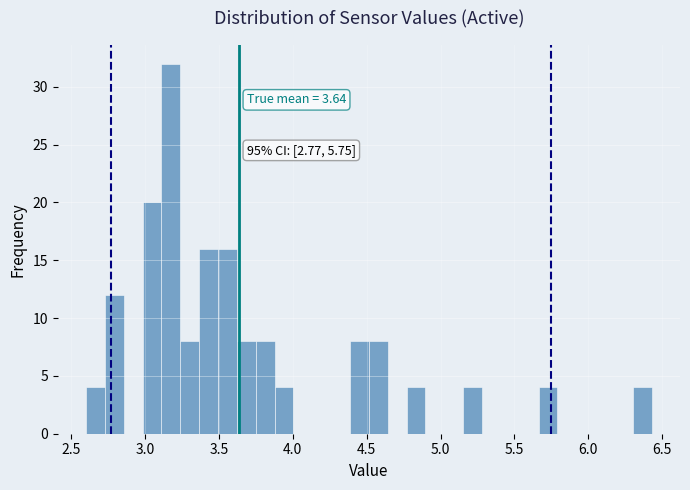

Around what value on the x-axis is the tallest bar? Give the approximate position of its centre, as read against the axis.

3.15